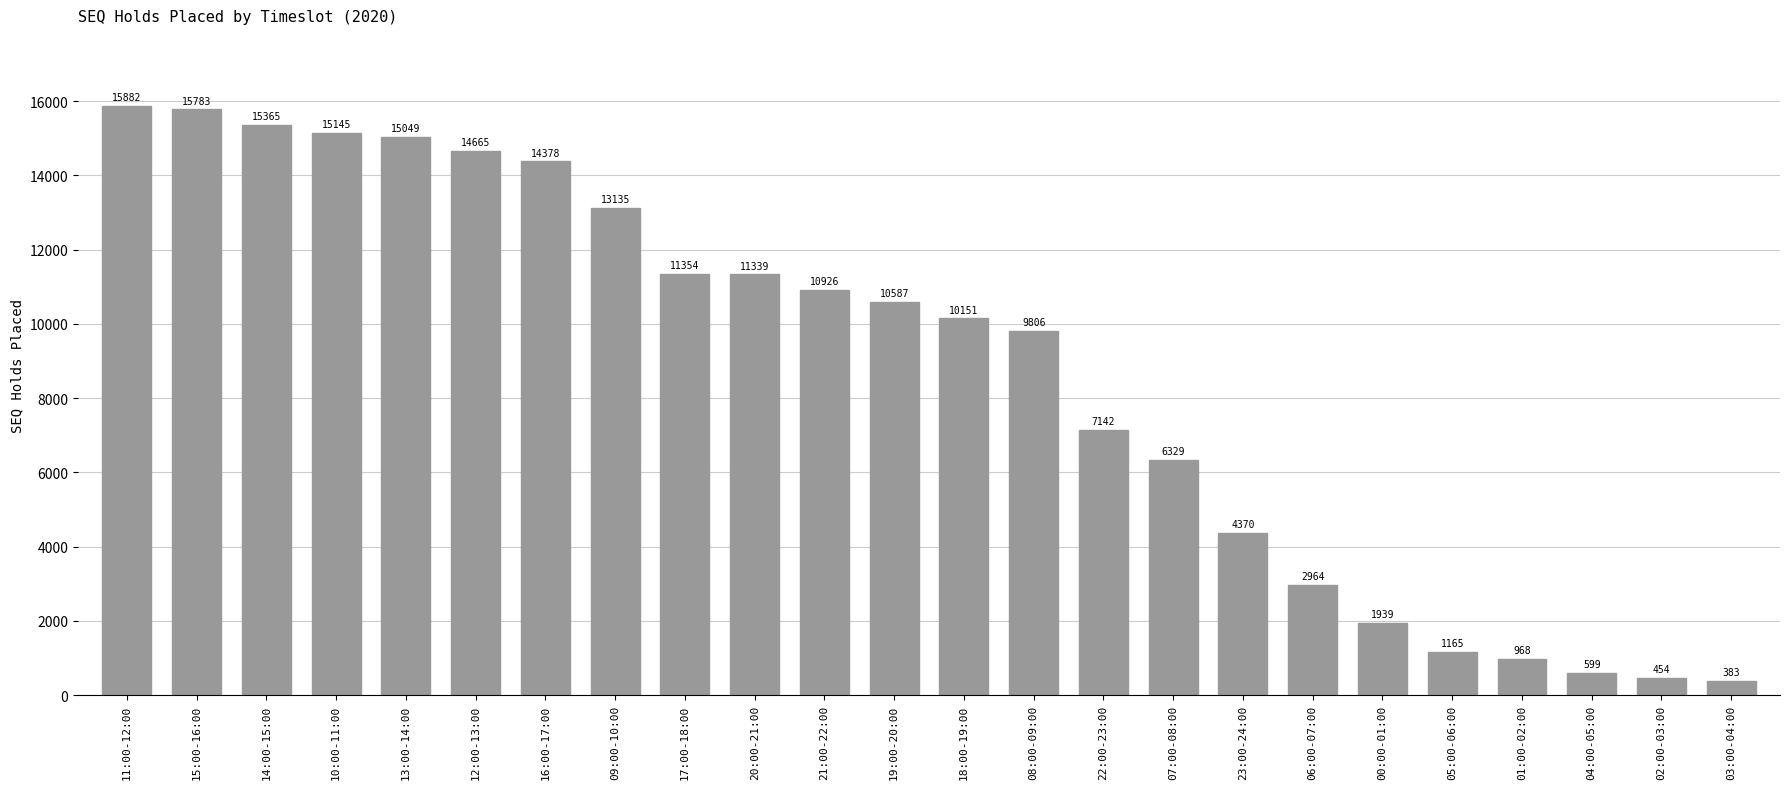

At which category does the chart reach its minimum across all series?

03:00-04:00